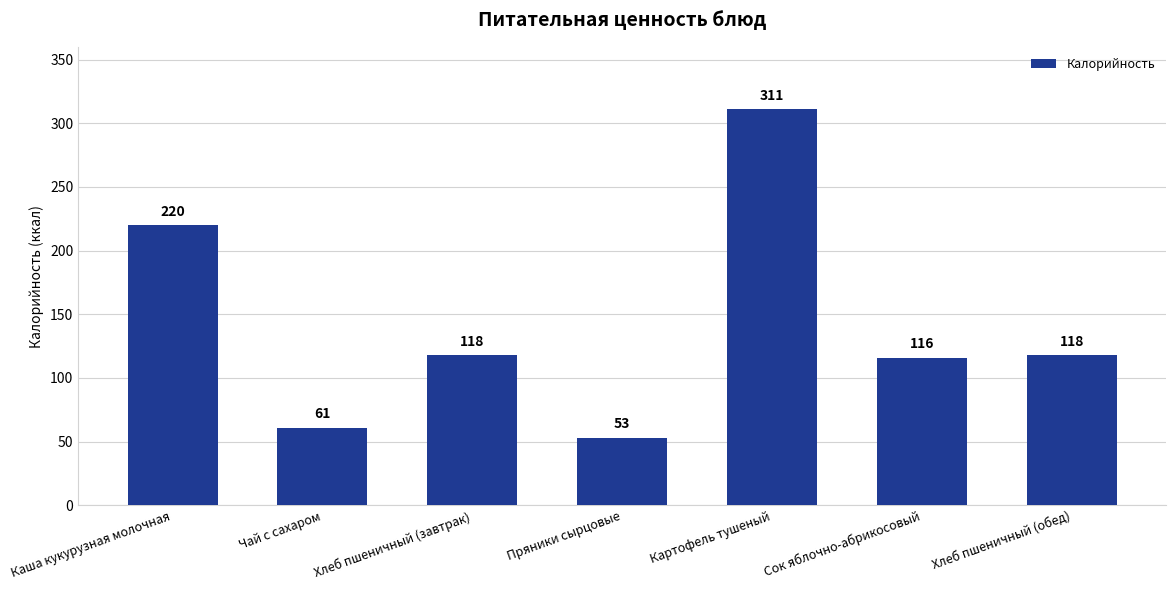

What is the label of the 7th bar from the left?

Хлеб пшеничный (обед)